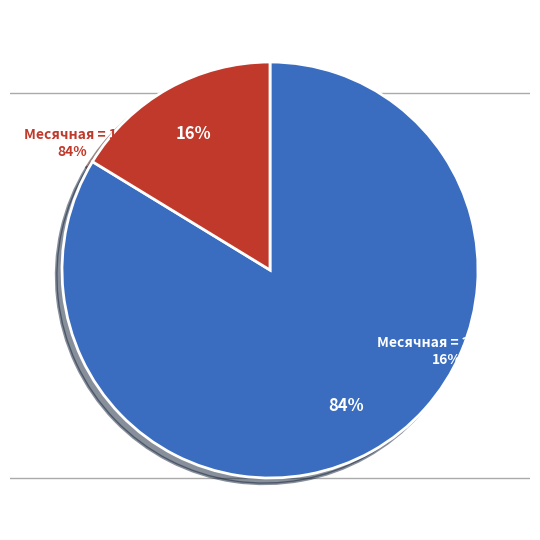

Does 2 represent more than half of the total?

No